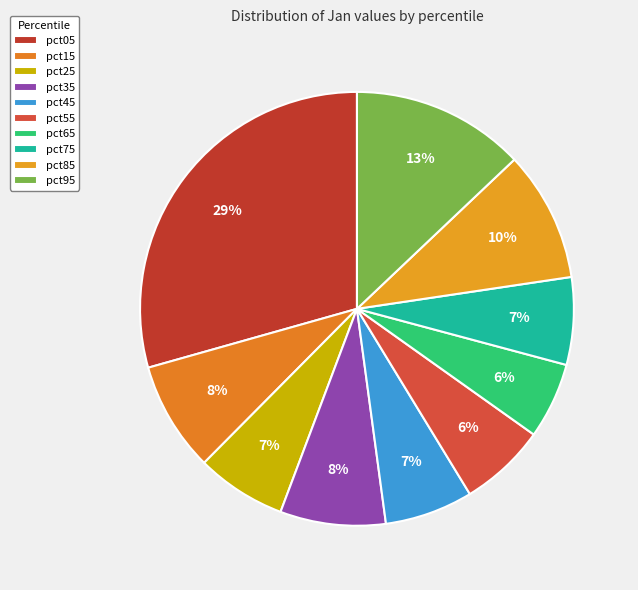

Does pct85 represent more than half of the total?

No